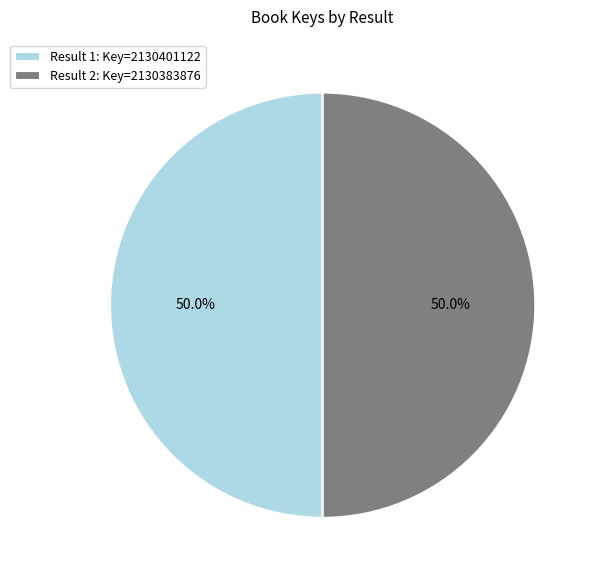

Count the number of slices in the pie.

2